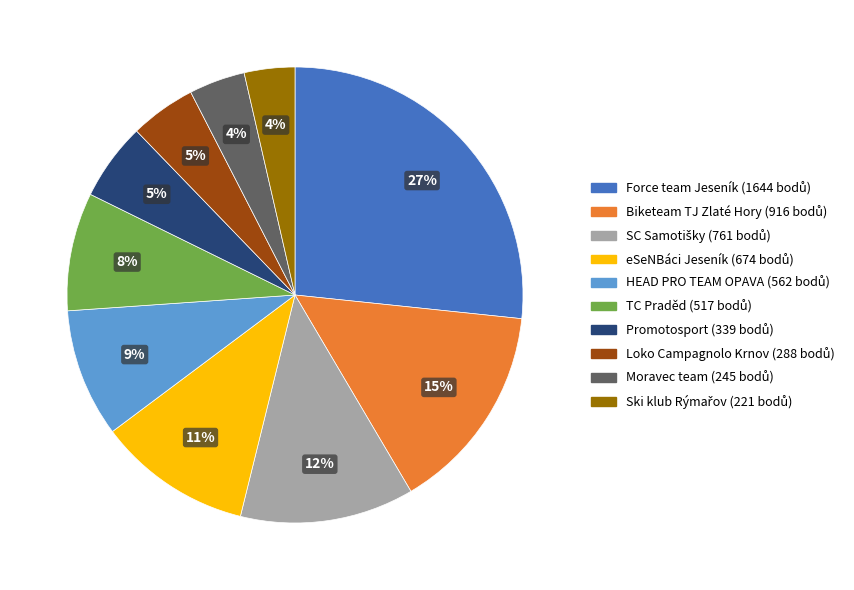

What percentage is the Promotosport slice, to the nearest percent?

5%